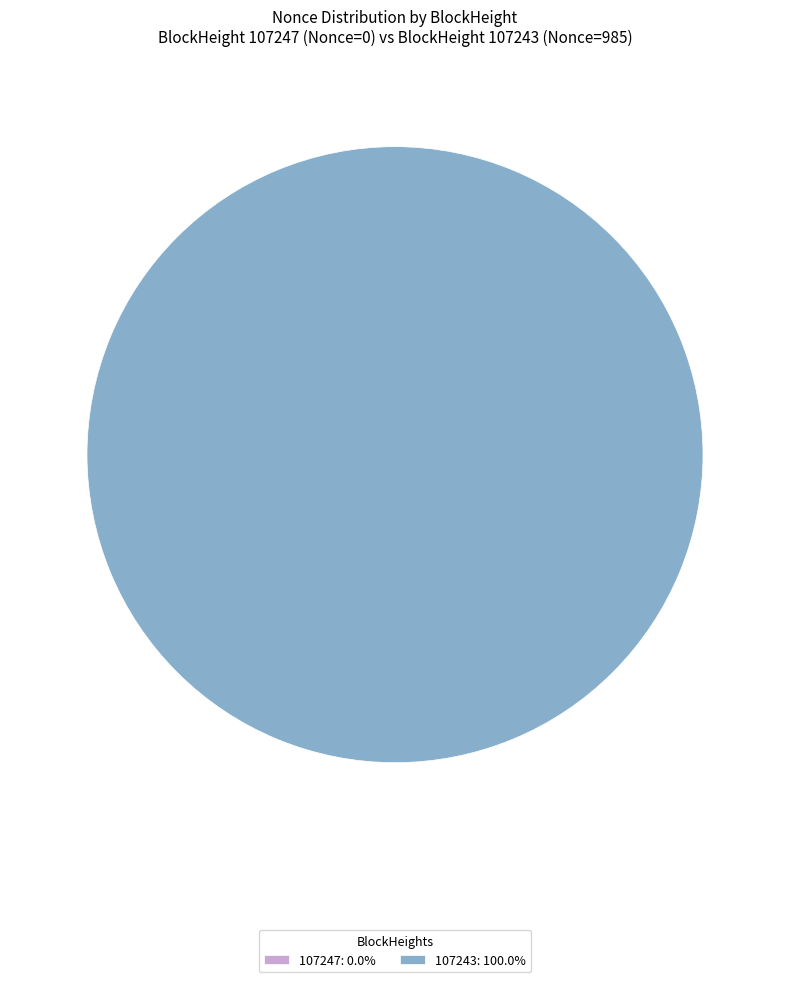

True or false: 107243 accounts for 100% of the total.

True